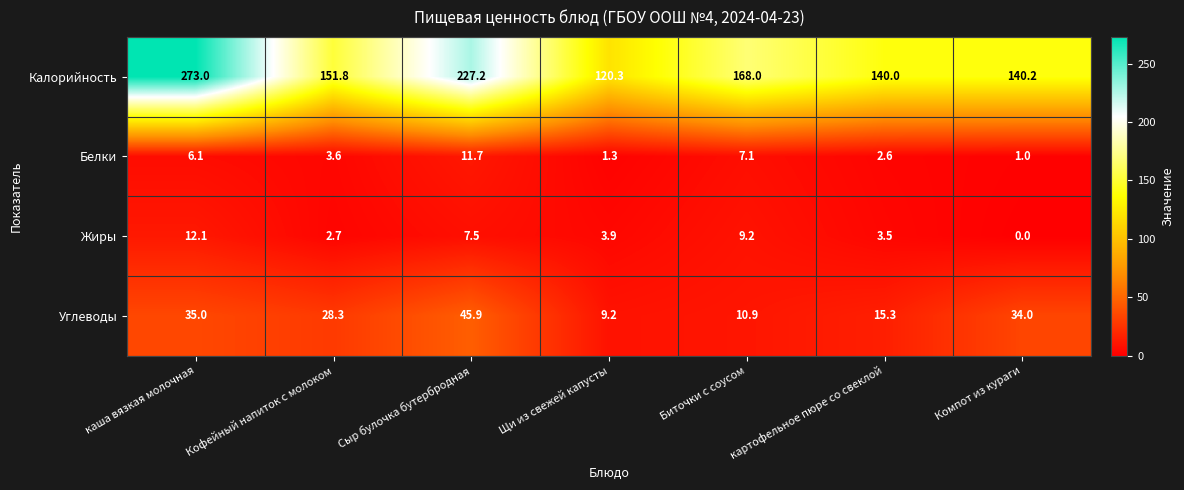

At каша вязкая молочная, list the series in order from smallest to largest.

Белки, Жиры, Углеводы, Калорийность